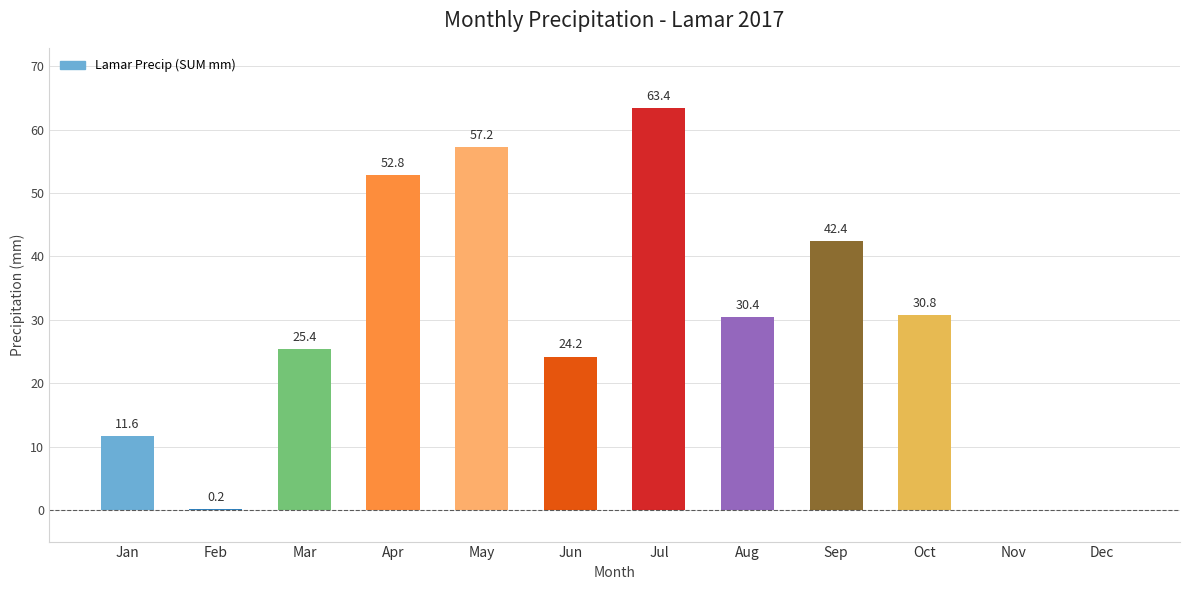

Which label corresponds to the largest value in the chart?

Jul